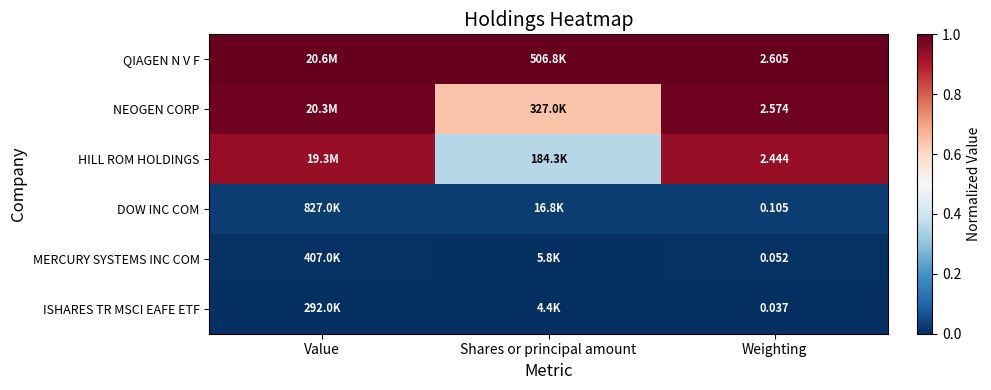

True or false: QIAGEN N V F has a value of 1.0 at Value.

True